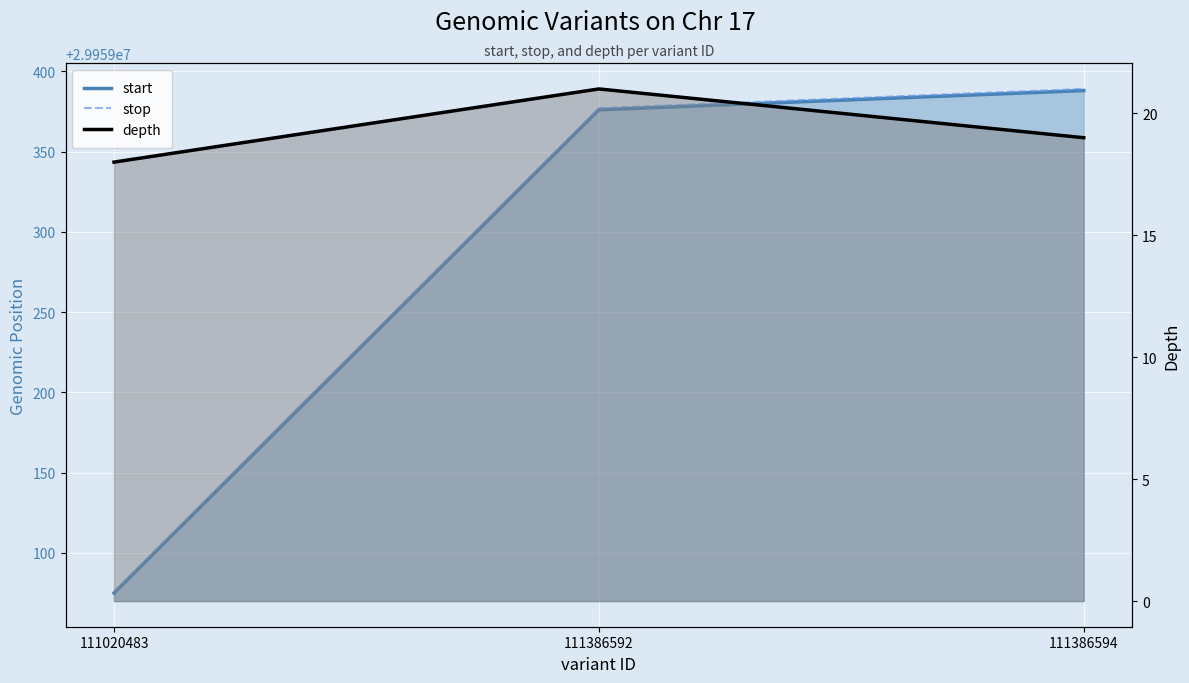

Reading left to right, extract all data points from this chart.

start: 111020483=29959075	111386592=29959376	111386594=29959388
stop: 111020483=29959076	111386592=29959377	111386594=29959389
depth: 111020483=18	111386592=21	111386594=19